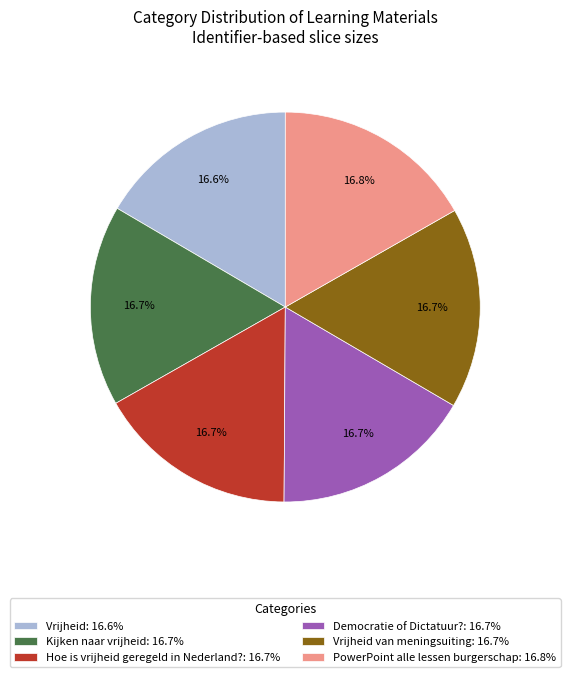

Count the number of slices in the pie.

6